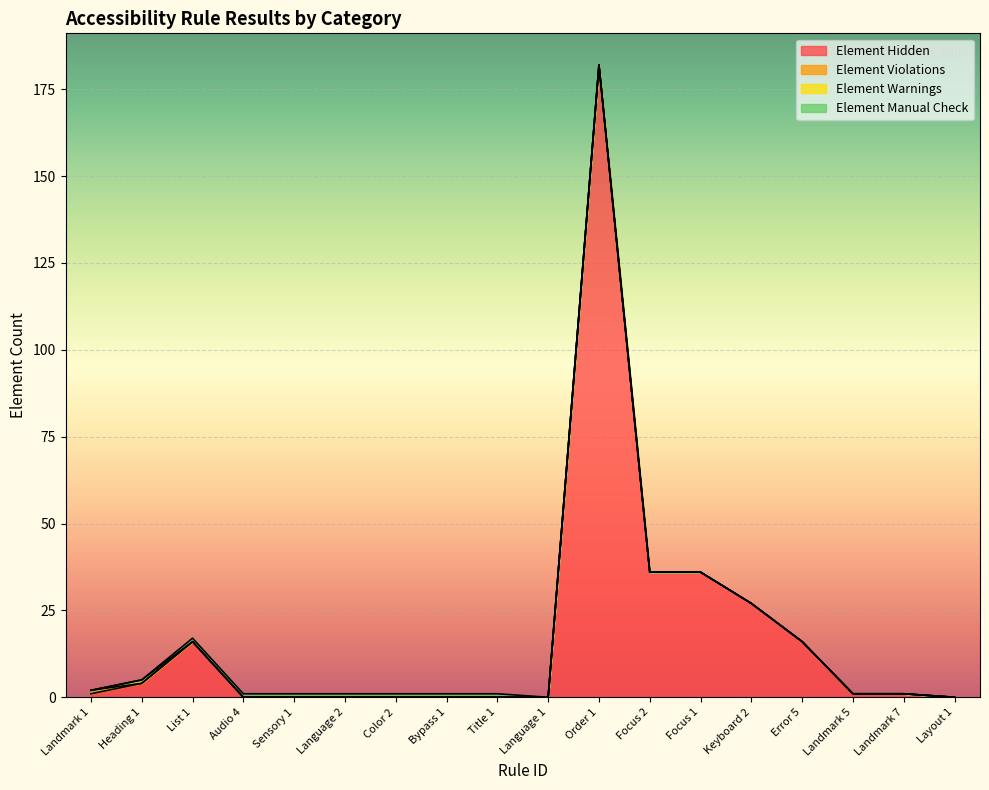

Between List 1 and Error 5, which is larger?

List 1